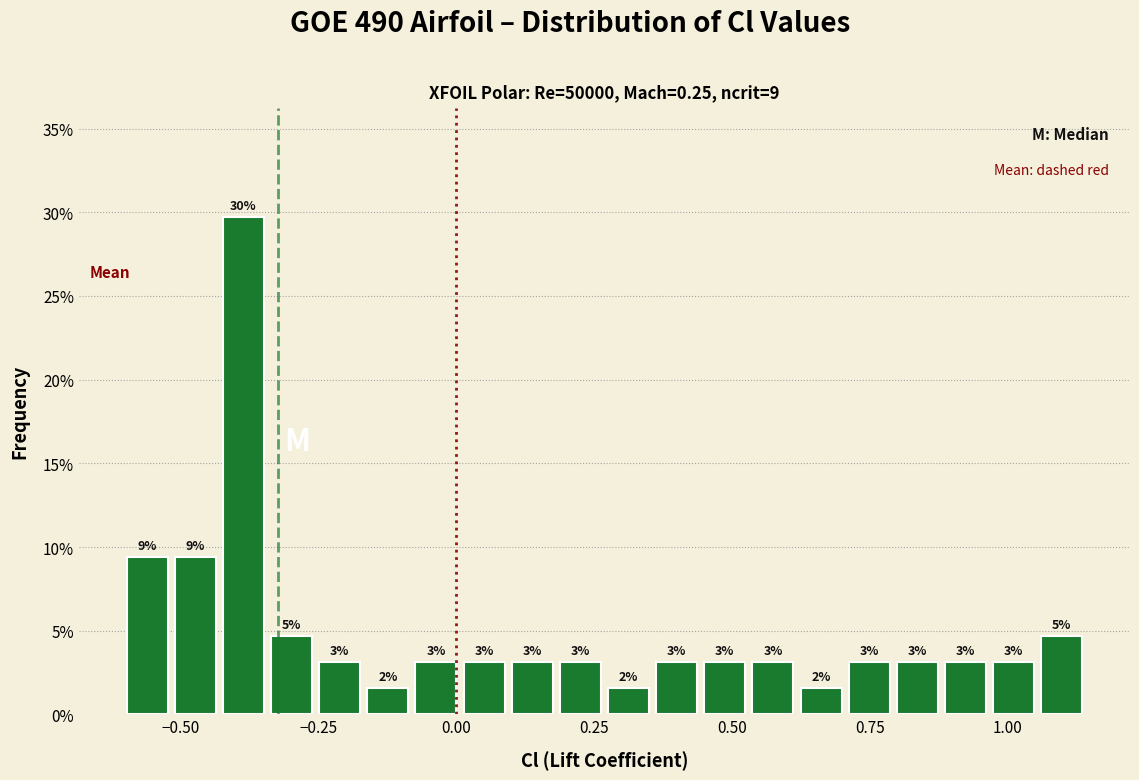

Around what value on the x-axis is the tallest bar? Give the approximate position of its centre, as read against the axis.

-0.40